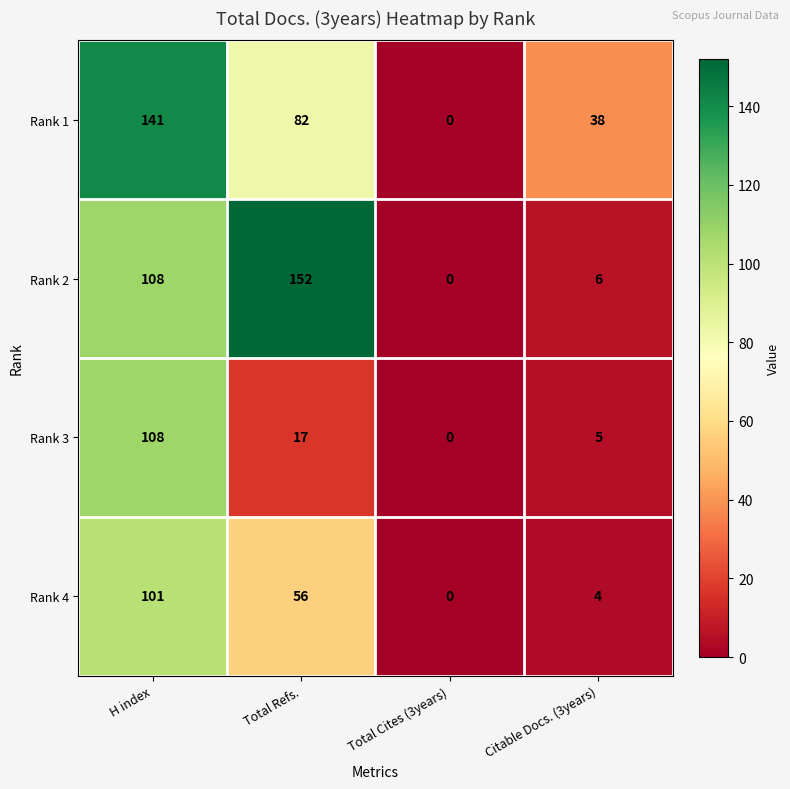

At how many categories does at least one series exceed 60?

2